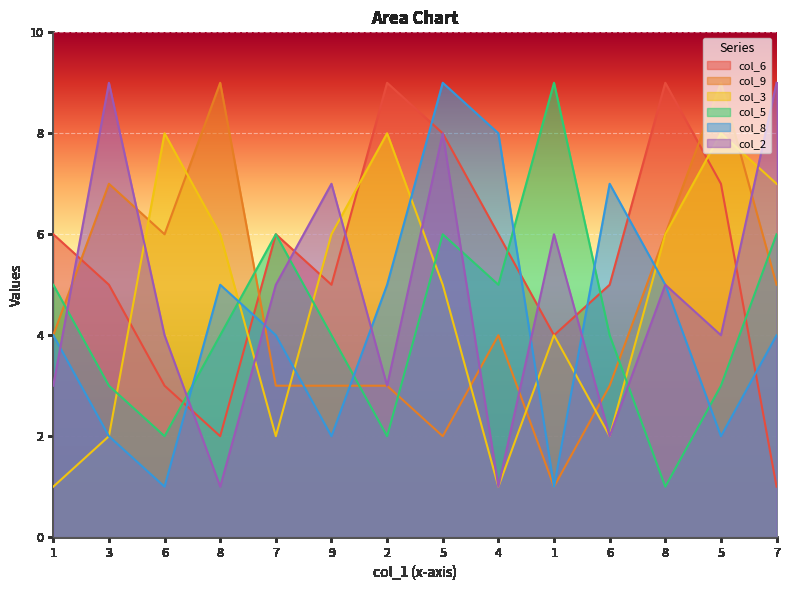

What is the value of the col_5 point at the 3rd from the left?

2